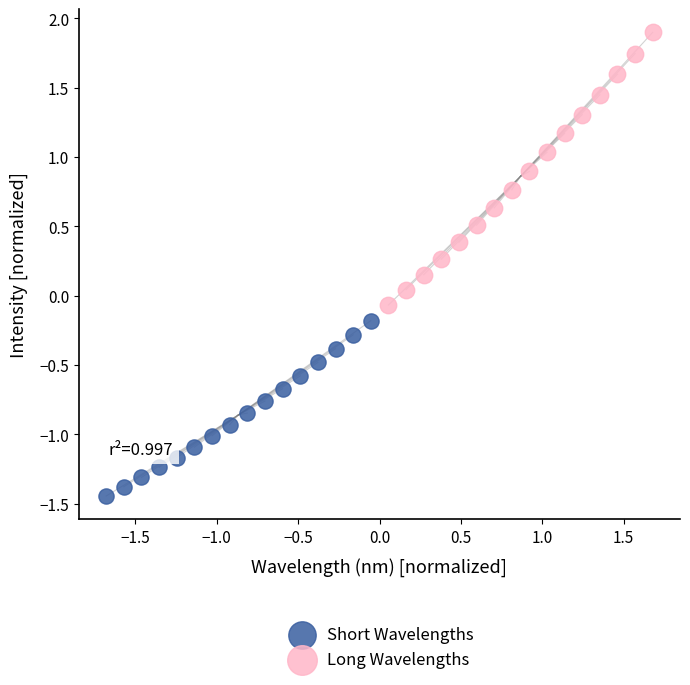

Which series reaches the minimum Y coordinate?

Short Wavelengths